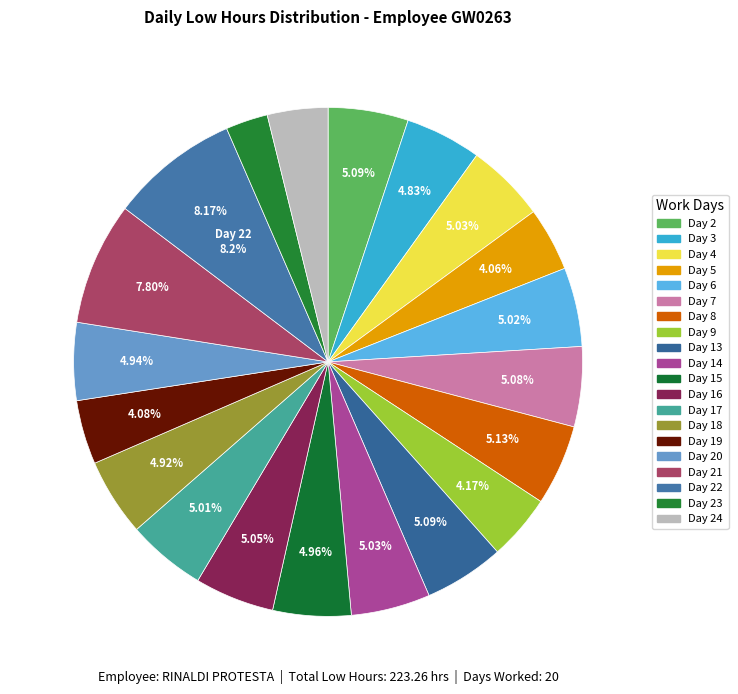

Count the number of slices in the pie.

20